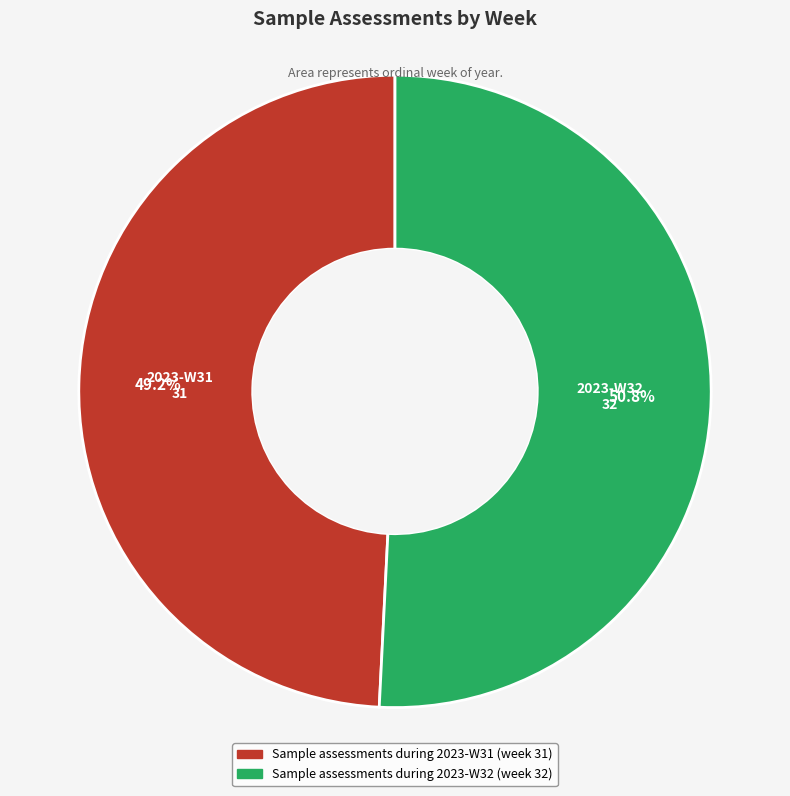

Rank the categories by value from lowest to highest.

2023-W31, 2023-W32